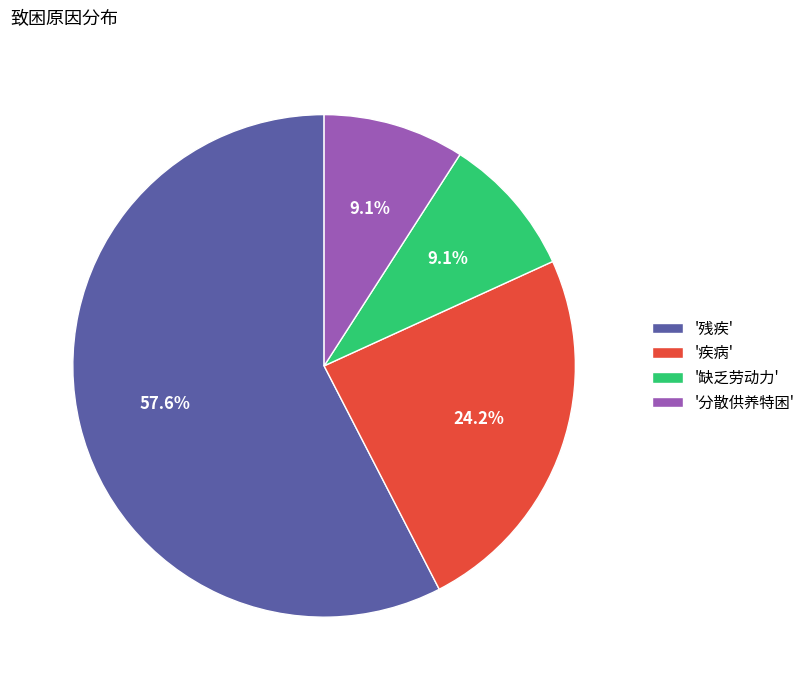

Does any single category account for the majority?

Yes